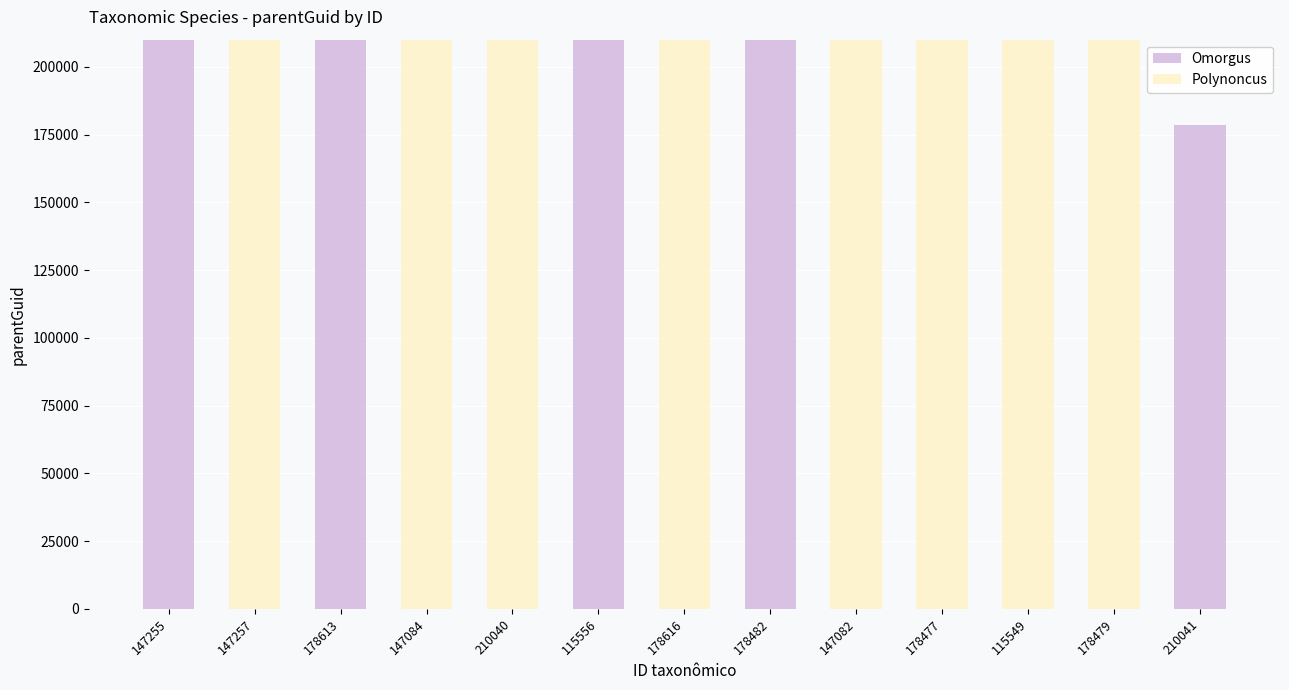

What is the sum of all Omorgus values?

1018813